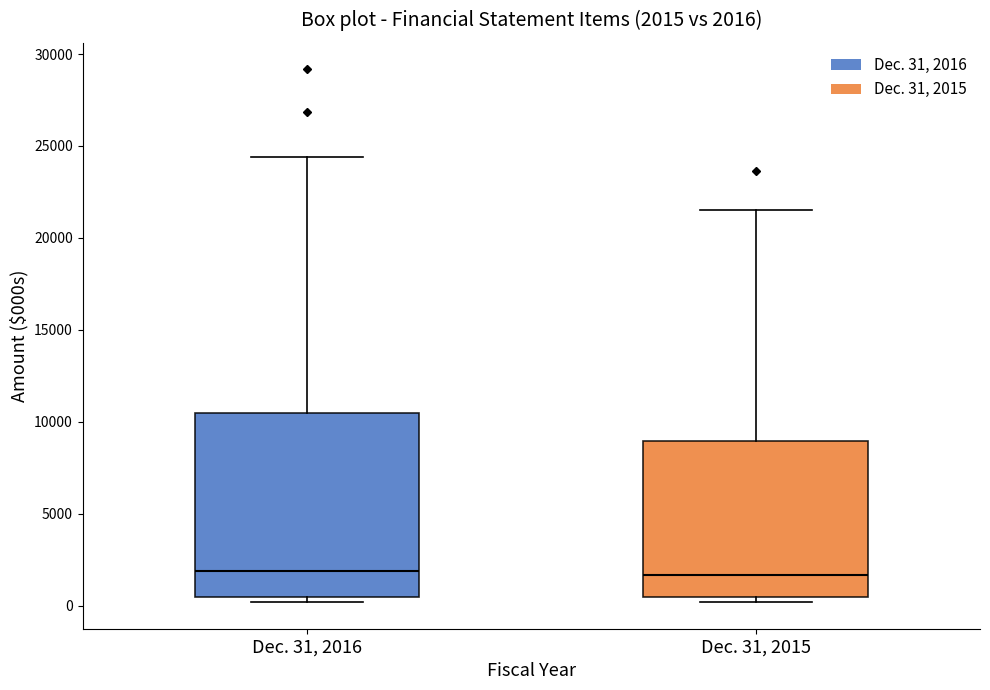

Which box is the tallest, from its lower edge to its upper edge?

Dec. 31, 2016